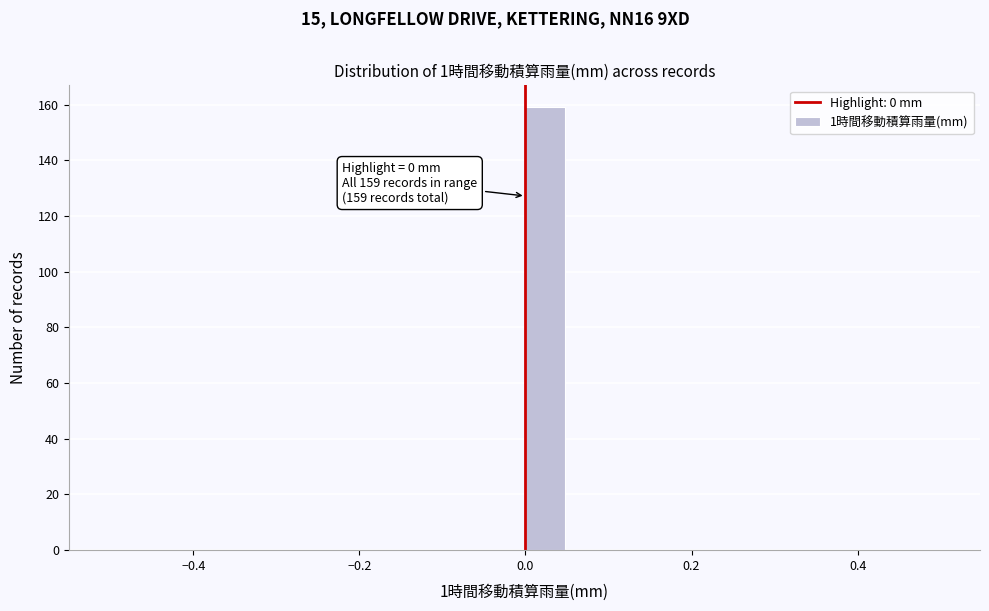

Read against the x-axis, roughly where is the centre of the tallest bar?

0.02